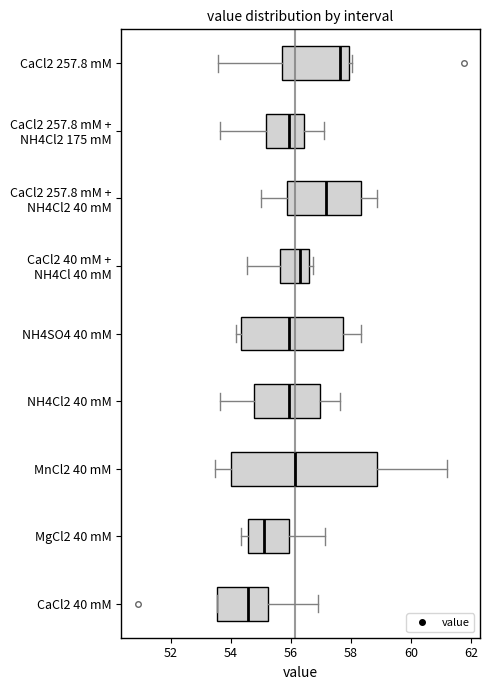

Reading bottom to top, transcribe this box plot: for each box, give where its median line is, the range the box spans, and where its two whiskers end, as read against the x-axis. The values are not printed on the chart, so give them approximately, as read against the axis.

CaCl2 40 mM: median 54.6, box 53.6 to 55.2, whiskers 53.6 to 57.0
MgCl2 40 mM: median 55.0, box 54.6 to 56.0, whiskers 54.4 to 57.2
MnCl2 40 mM: median 56.2, box 54.0 to 58.8, whiskers 53.4 to 61.2
NH4Cl2 40 mM: median 56.0, box 54.8 to 57.0, whiskers 53.6 to 57.6
NH4SO4 40 mM: median 56.0, box 54.4 to 57.8, whiskers 54.2 to 58.4
CaCl2 40 mM + NH4Cl 40 mM: median 56.4, box 55.6 to 56.6, whiskers 54.6 to 56.8
CaCl2 257.8 mM + NH4Cl2 40 mM: median 57.2, box 55.8 to 58.4, whiskers 55.0 to 58.8
CaCl2 257.8 mM + NH4Cl2 175 mM: median 56.0, box 55.2 to 56.4, whiskers 53.6 to 57.2
CaCl2 257.8 mM: median 57.6, box 55.6 to 58.0, whiskers 53.6 to 58.0 (just right of the box's right edge)